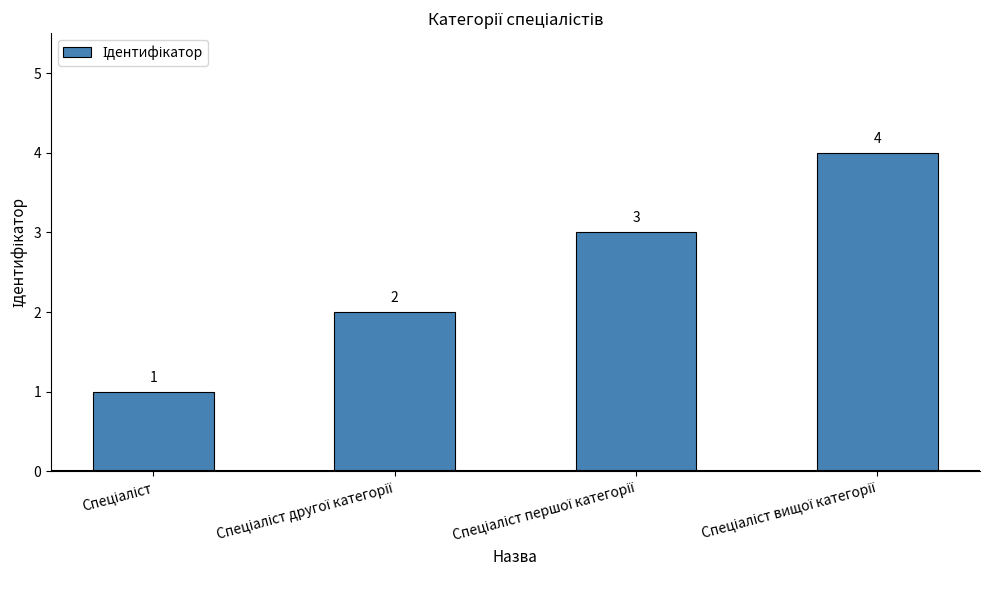

What is the sum of all values?

10